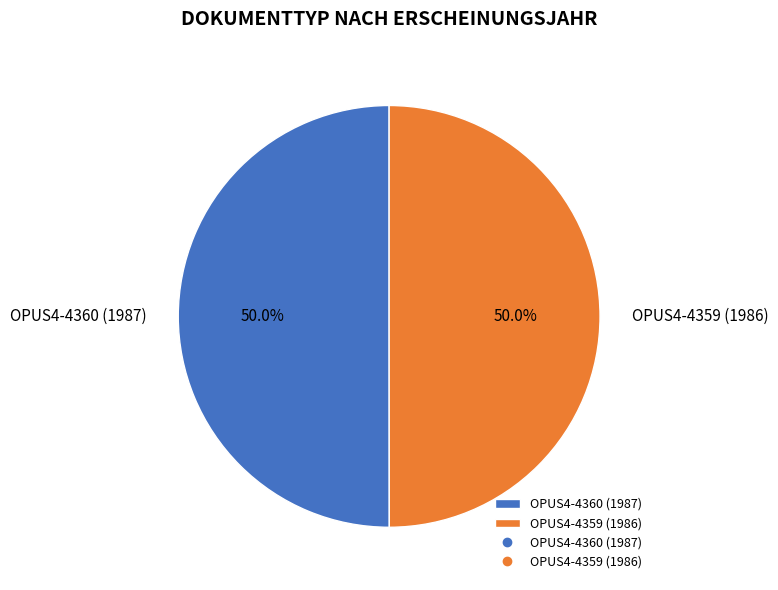

How many slices are in this pie chart?

2